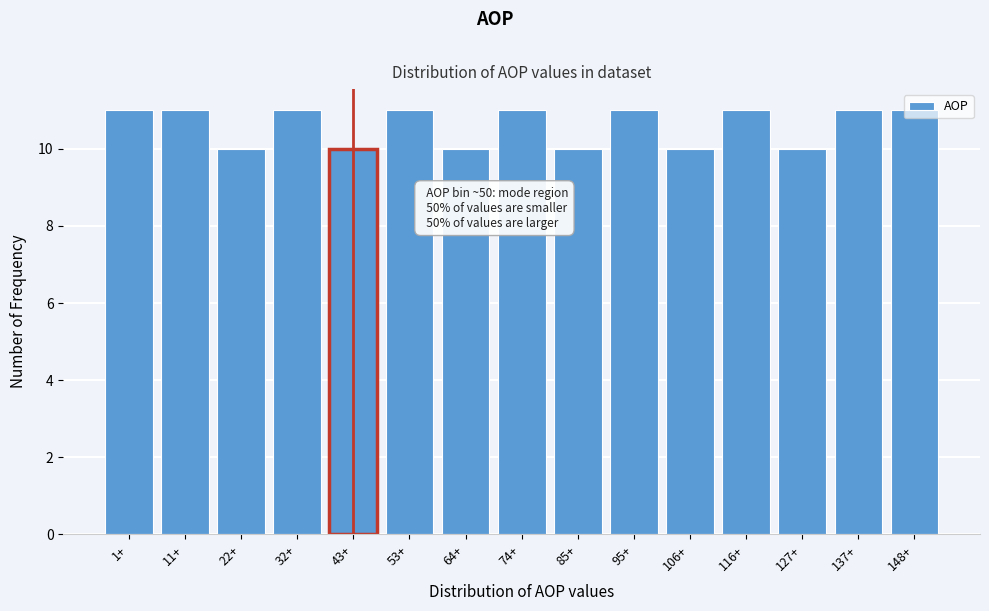

What is the label of the 6th bar from the right?

95+